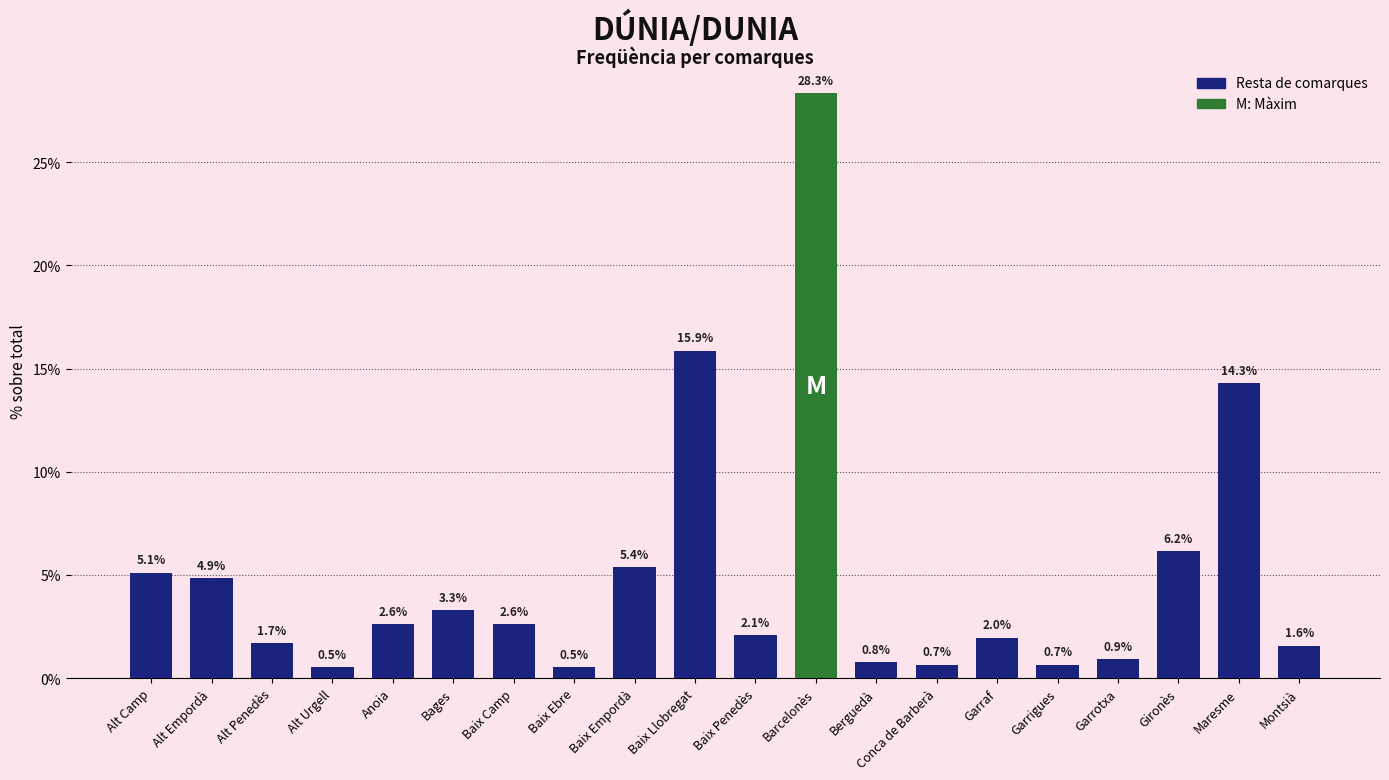

Is it true that the value at Garrotxa is 0.9?

True